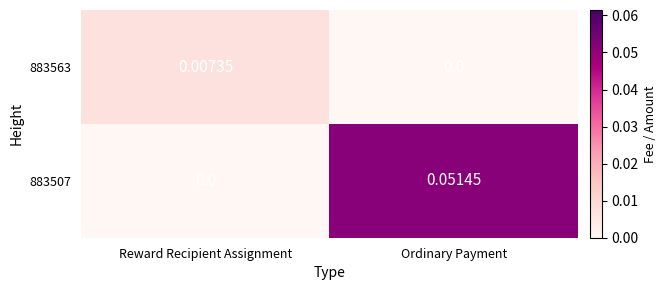

Which category has the highest value across all series?

Ordinary Payment